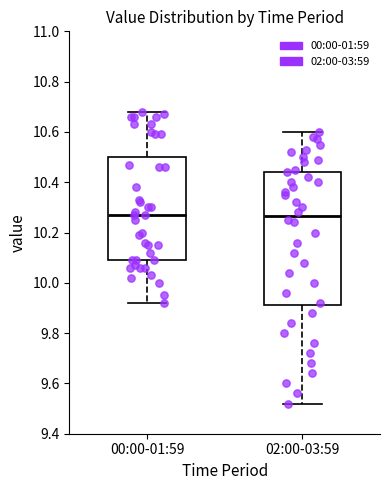

Reading left to right, transcribe this box plot: for each box, give where its median line is, the range the box spans, and where its two whiskers end, as read against the y-axis. The values are not printed on the chart, so give them approximately, as read against the axis.

00:00-01:59: median 10.28, box 10.10 to 10.50, whiskers 9.92 to 10.68
02:00-03:59: median 10.26, box 9.92 to 10.44, whiskers 9.52 to 10.60